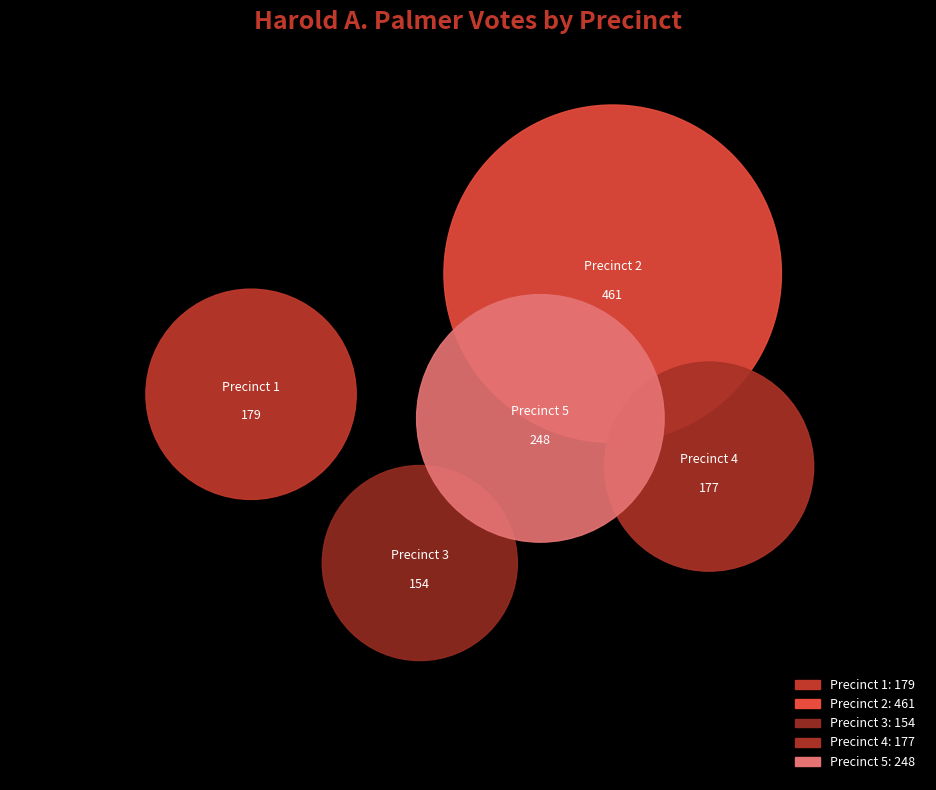

What is the change in value from Precinct 1 to Precinct 5?

+69